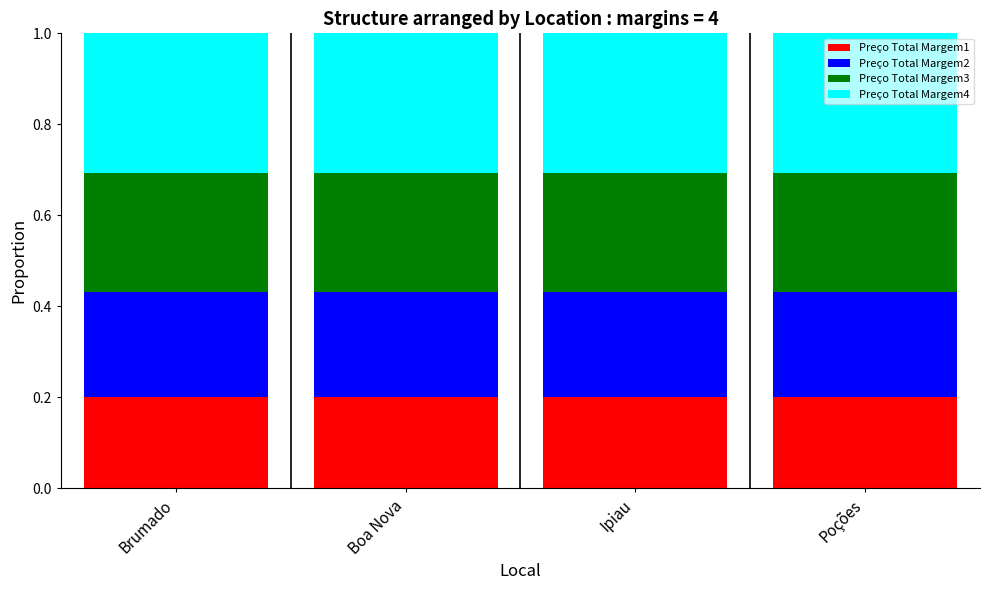

What is the total value across all series at Poções?

1.0